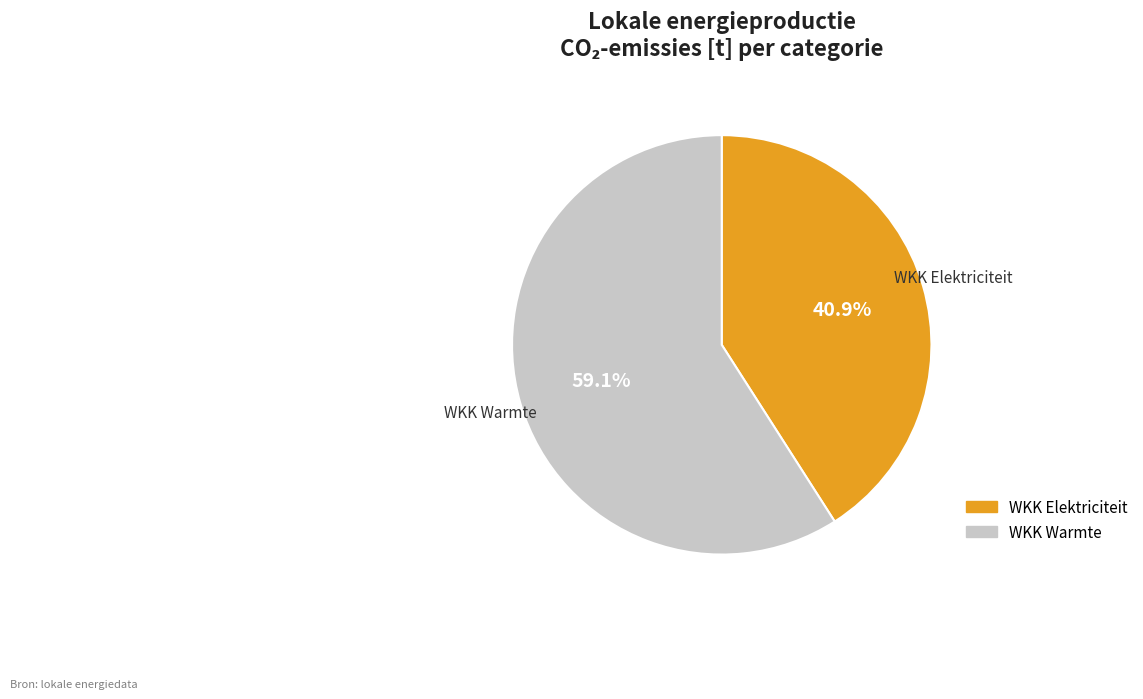

To the nearest percent, what is the average slice percentage?

50%